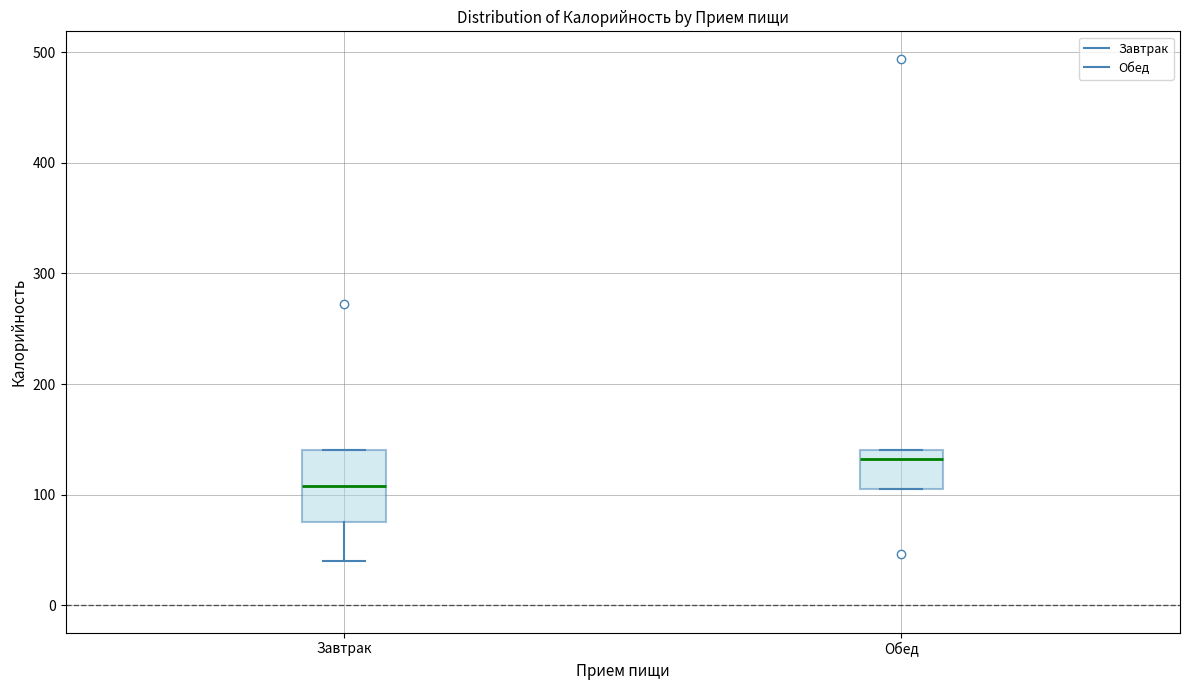

Reading left to right, transcribe this box plot: for each box, give where its median line is, the range the box spans, and where its two whiskers end, as read against the y-axis. The values are not printed on the chart, so give them approximately, as read against the axis.

Завтрак: median 110, box 80 to 140, whiskers 40 to 140
Обед: median 130, box 110 to 140, whiskers 110 to 140